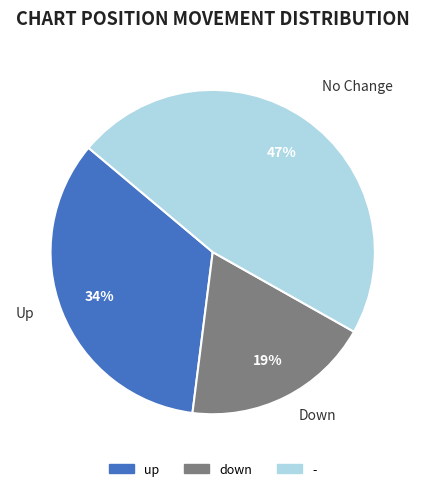

How many segments does this pie chart have?

3